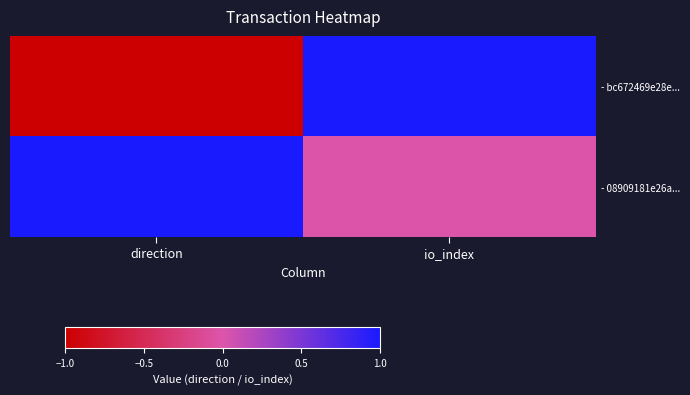

Which label corresponds to the largest value in the chart?

io_index